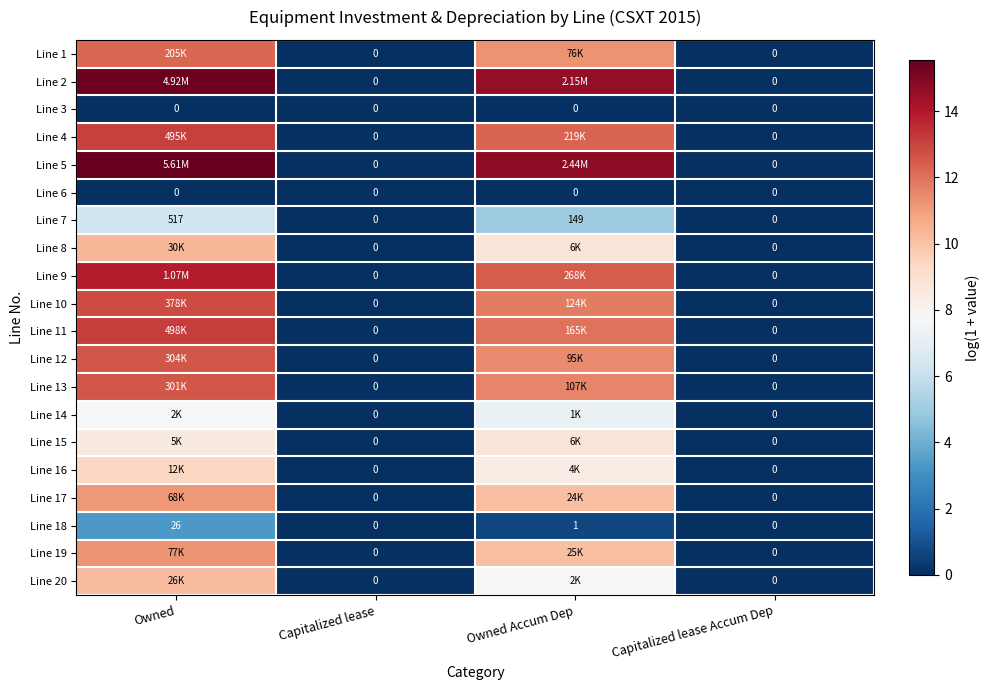

Which category has the highest value in the Line 18 series?

Owned